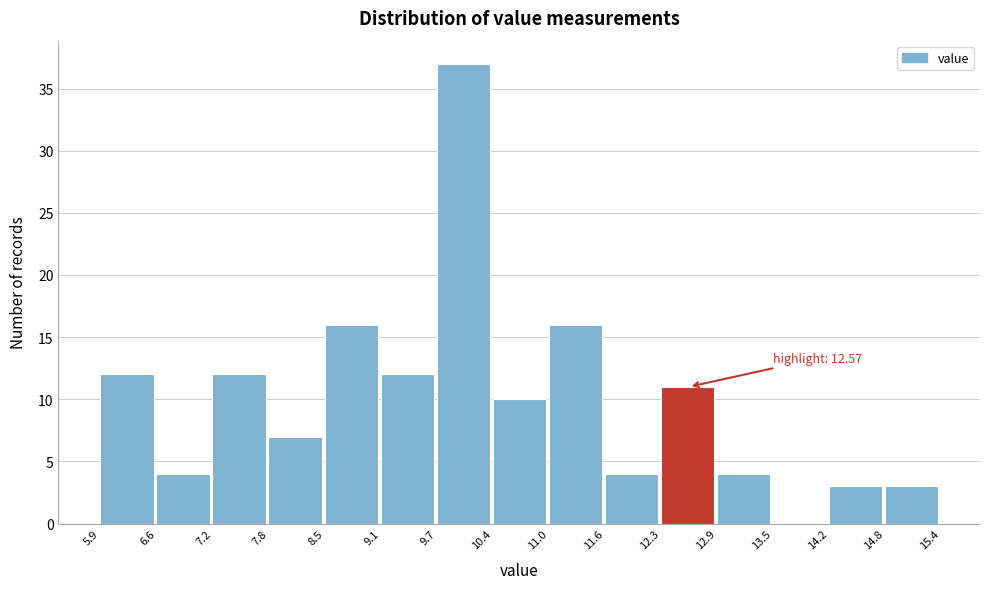

Over which range of the x-axis is the bar tallest?

9.7 to 10.4